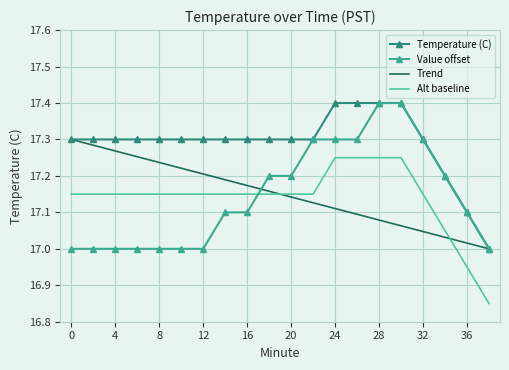

What is the minimum value for Value offset?

17.0